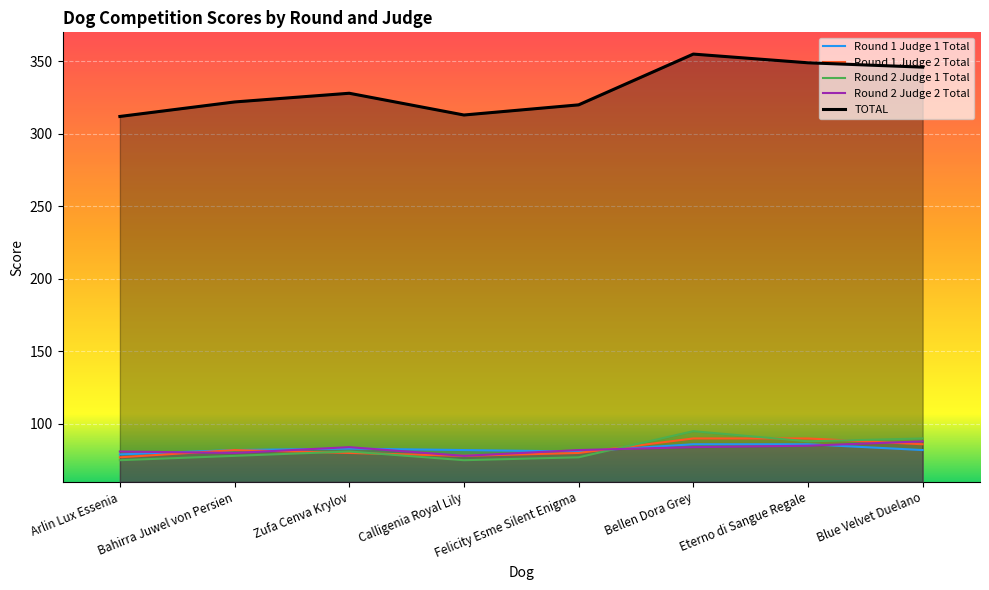

Reading right to left, transcribe all the data shown in this chart.

Round 1 Judge 1 Total: 82	86	86	81	82	83	82	79
Round 1 Judge 2 Total: 86	90	90	80	78	80	82	77
Round 2 Judge 1 Total: 90	88	95	77	75	81	78	75
Round 2 Judge 2 Total: 88	85	84	82	78	84	80	81
TOTAL: 346	349	355	320	313	328	322	312